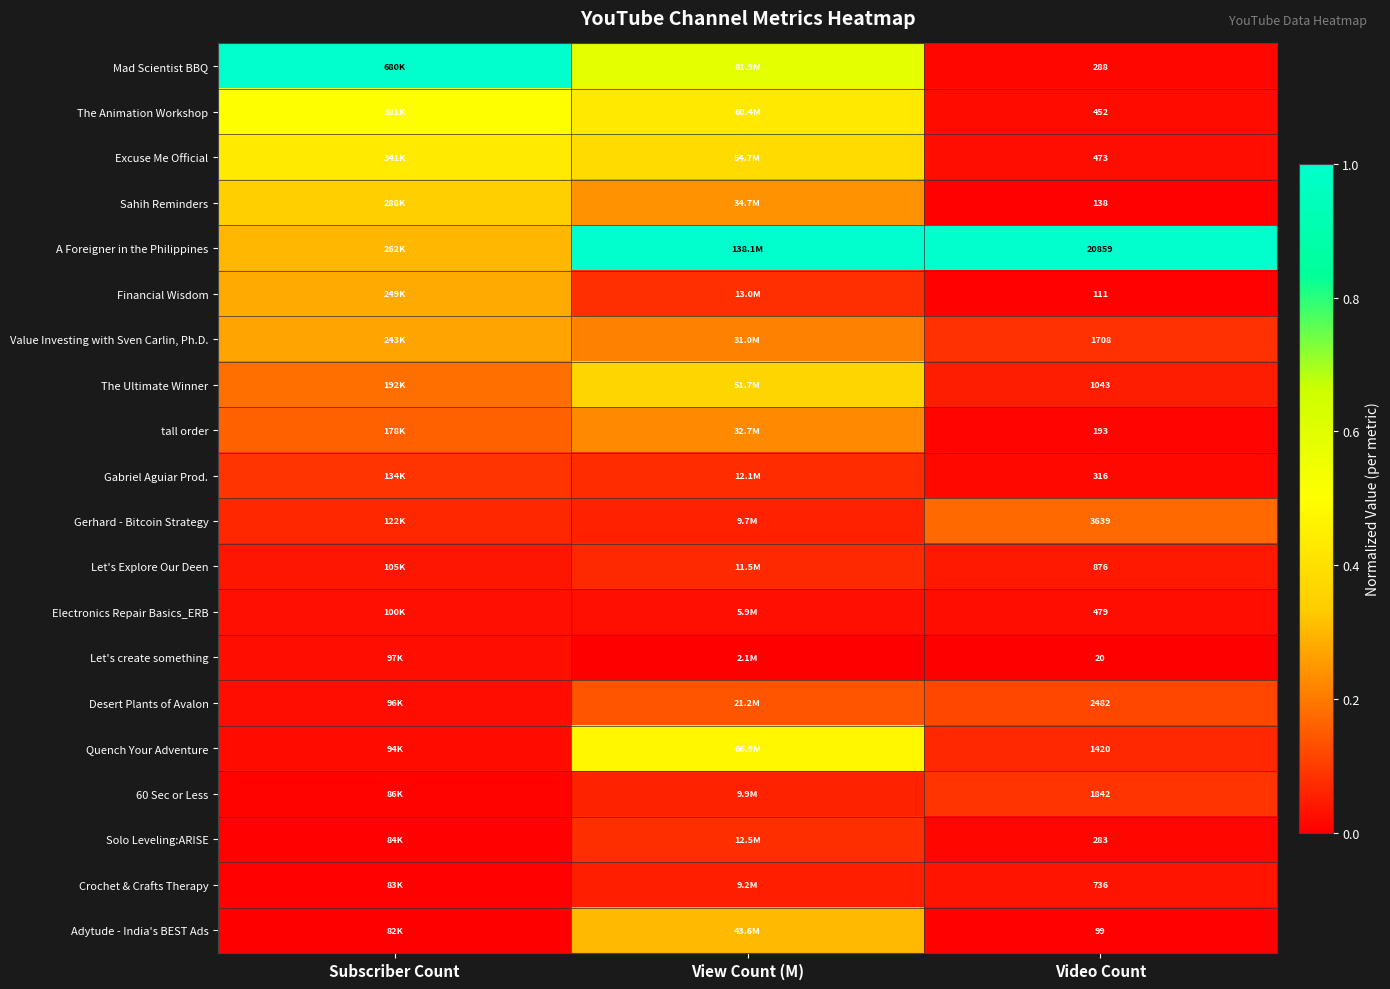

True or false: Electronics Repair Basics_ERB has a value of 0.0 at Subscriber Count.

False